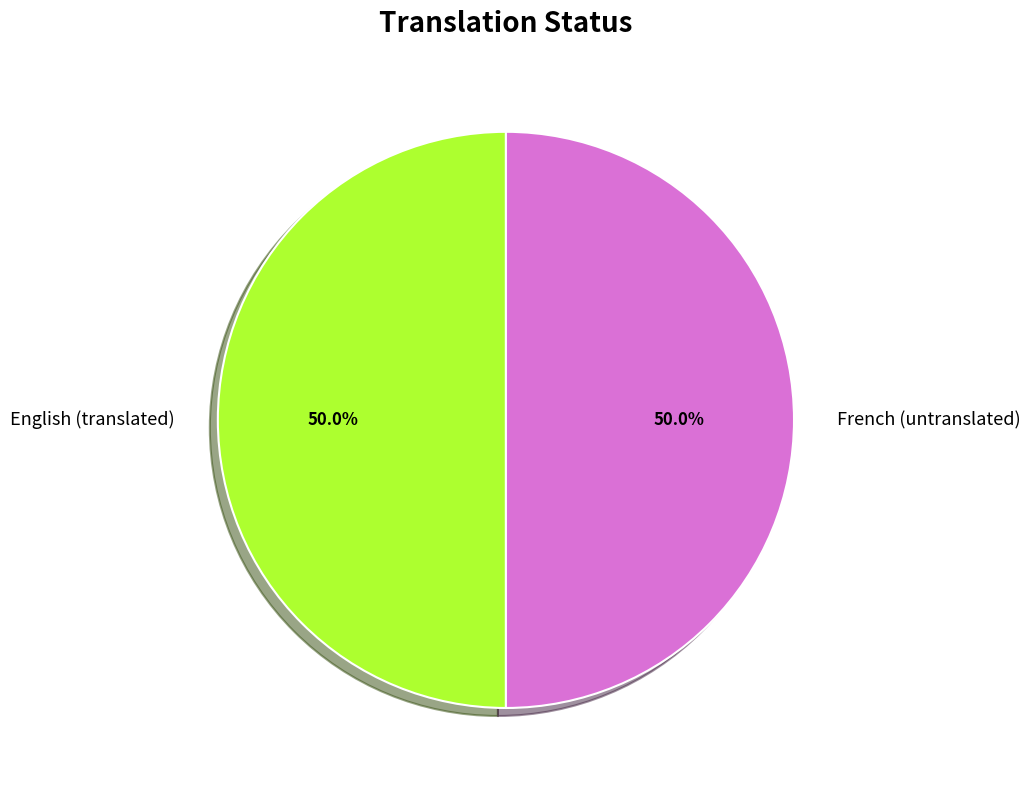

Do English and French together represent more than half of the pie?

Yes